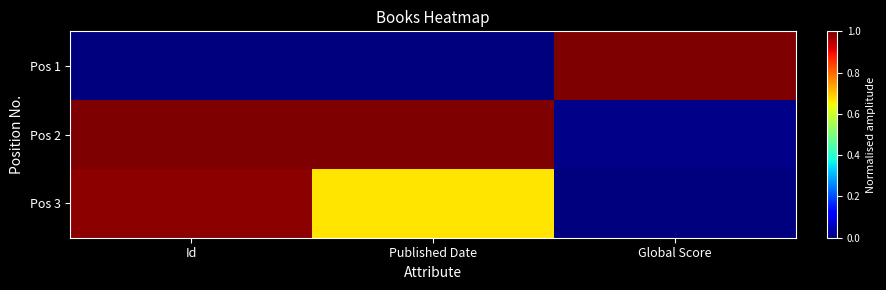

How many data points does each series have?

3